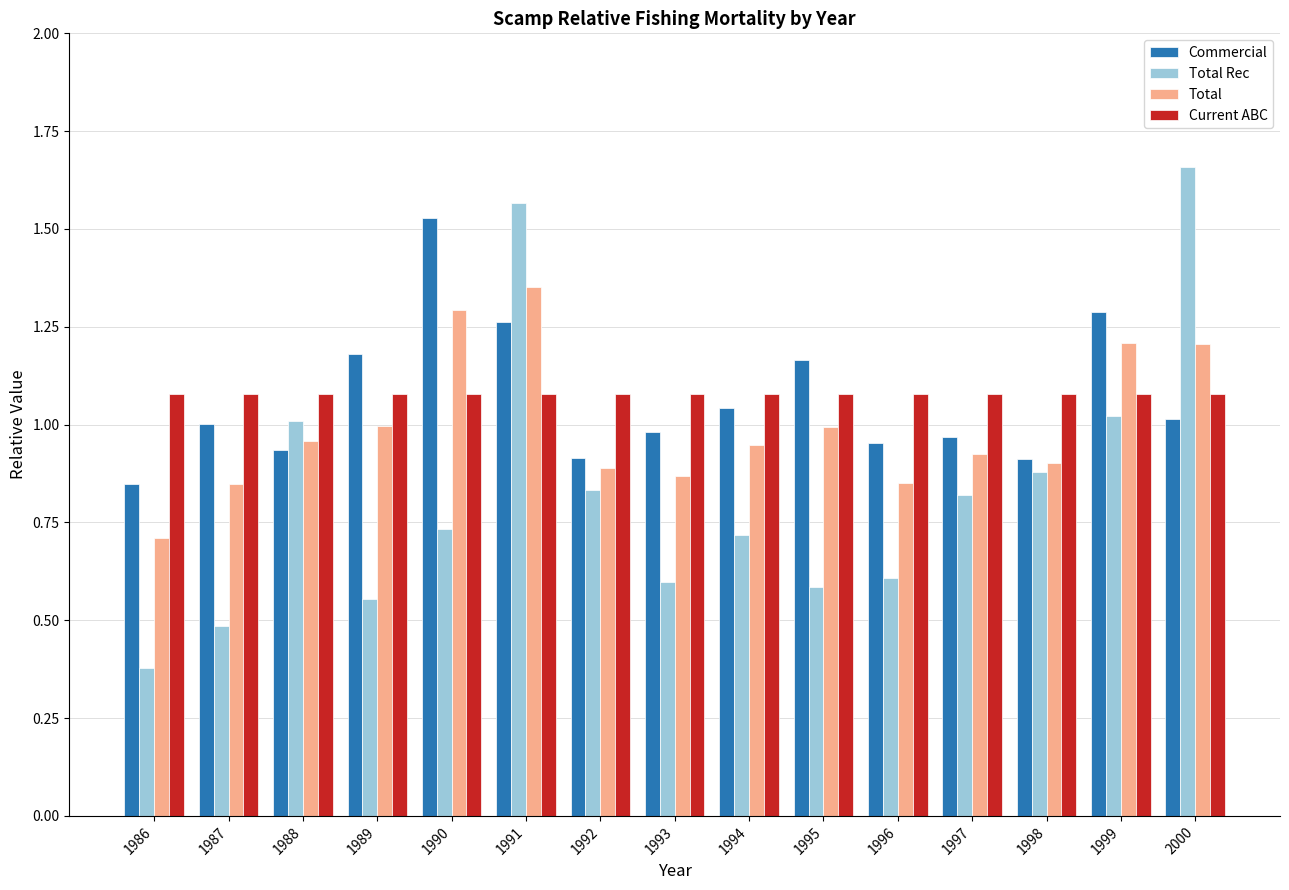

What is the sum of all Current ABC values?

16.2